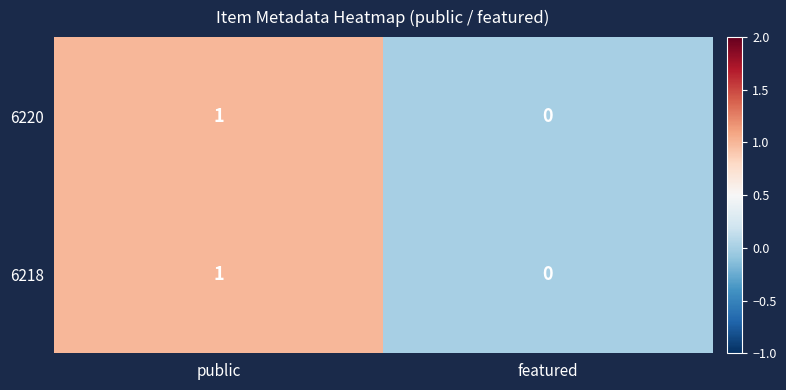

What is the maximum value shown in the chart?

1